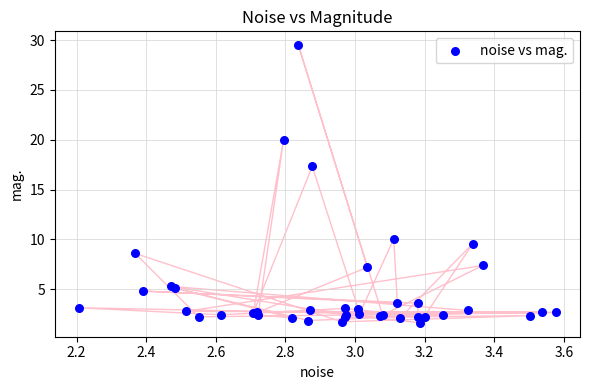

What Y value in the scatter plot is closest to 15?

17.3